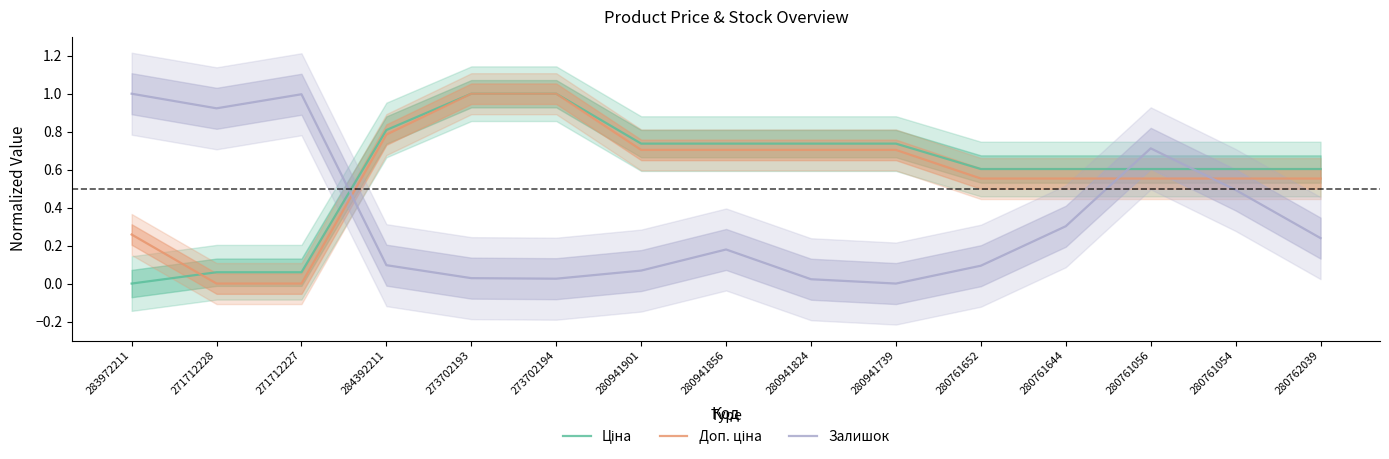

What are all the series names shown in the legend?

Ціна, Доп. ціна, Залишок